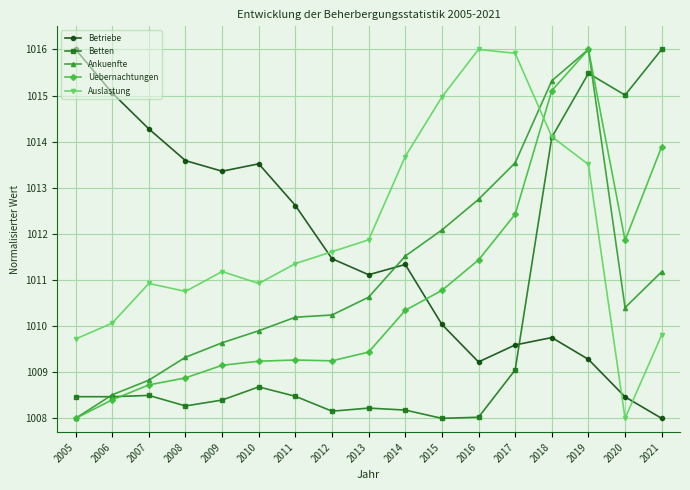

At 2021, list the series in order from smallest to largest.

Betriebe, Auslastung, Ankuenfte, Uebernachtungen, Betten